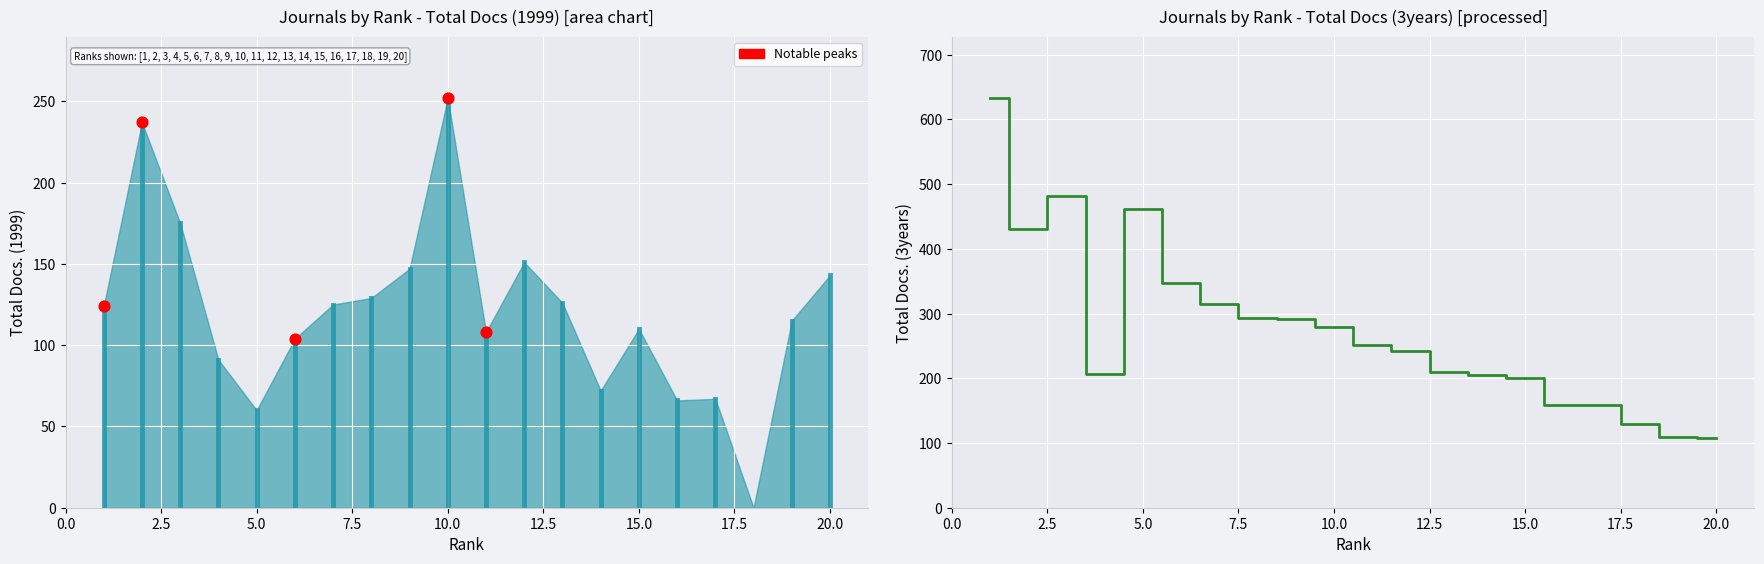

Approximately how many times larger is the value at 9 compared to 8?

1.0